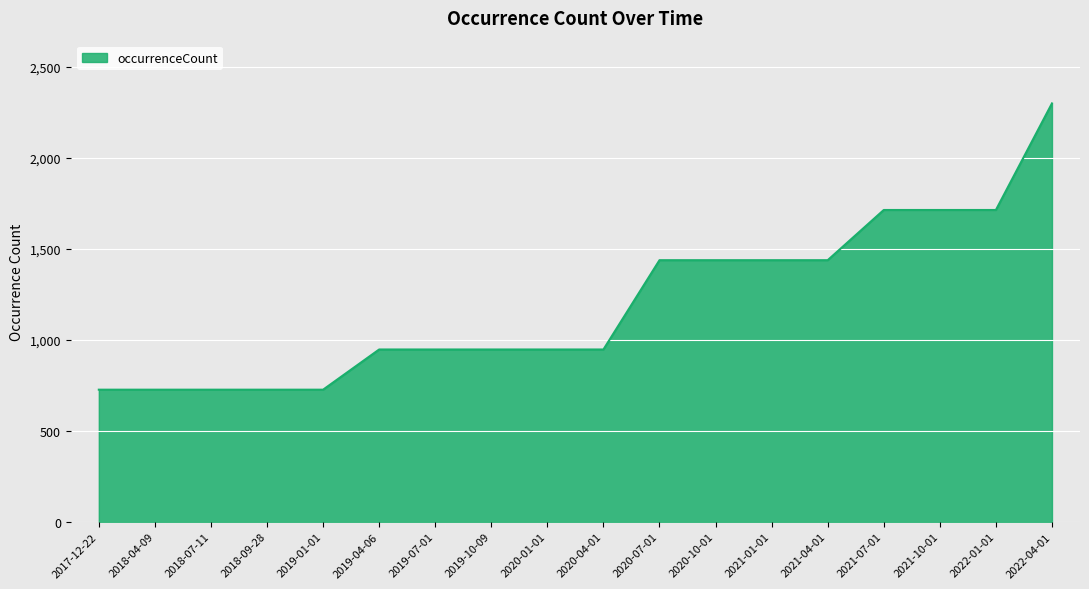

Is it true that the value at 2020-04-01 is 947?

True